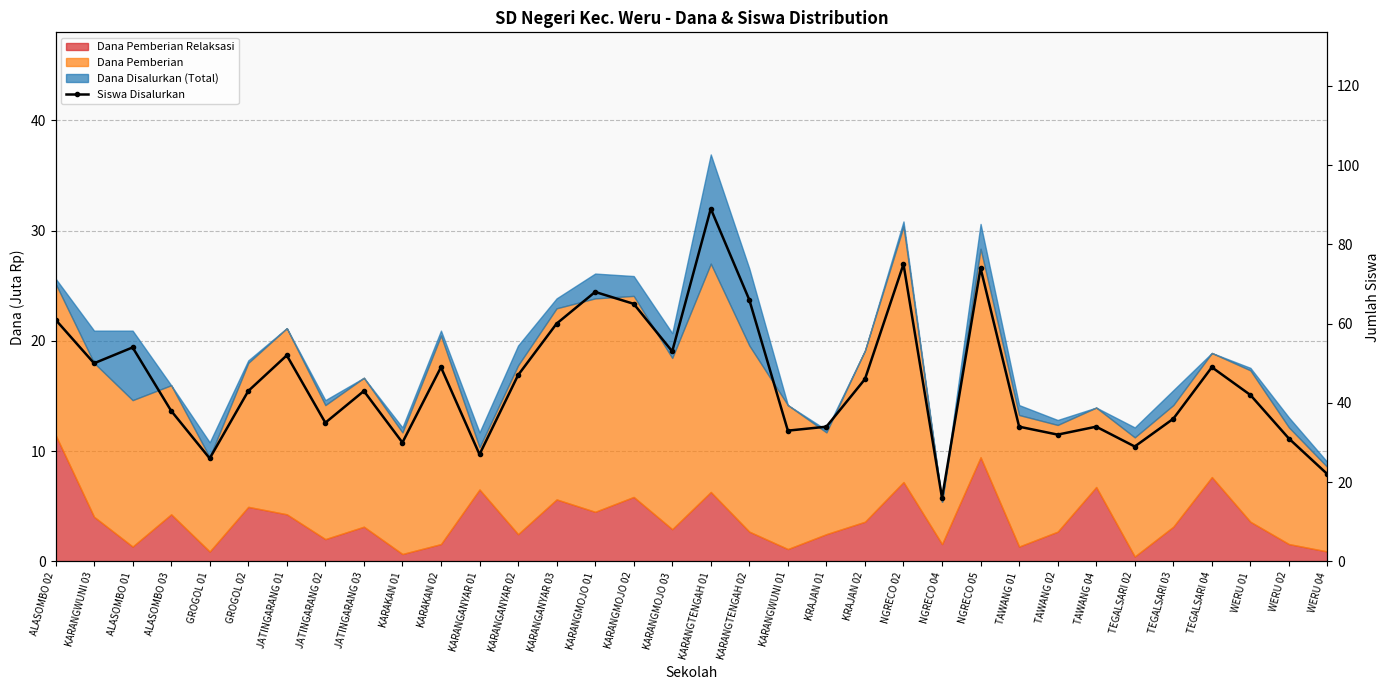

What is the approximate value at TEGALSARI 03, to the nearest 5?

35